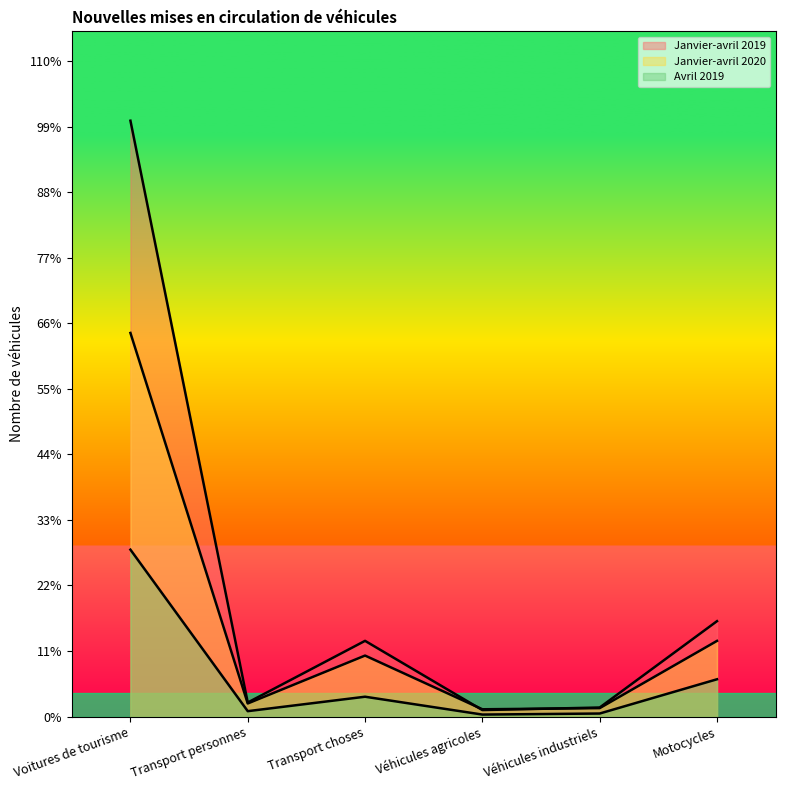

Count the number of data series in this chart.

3